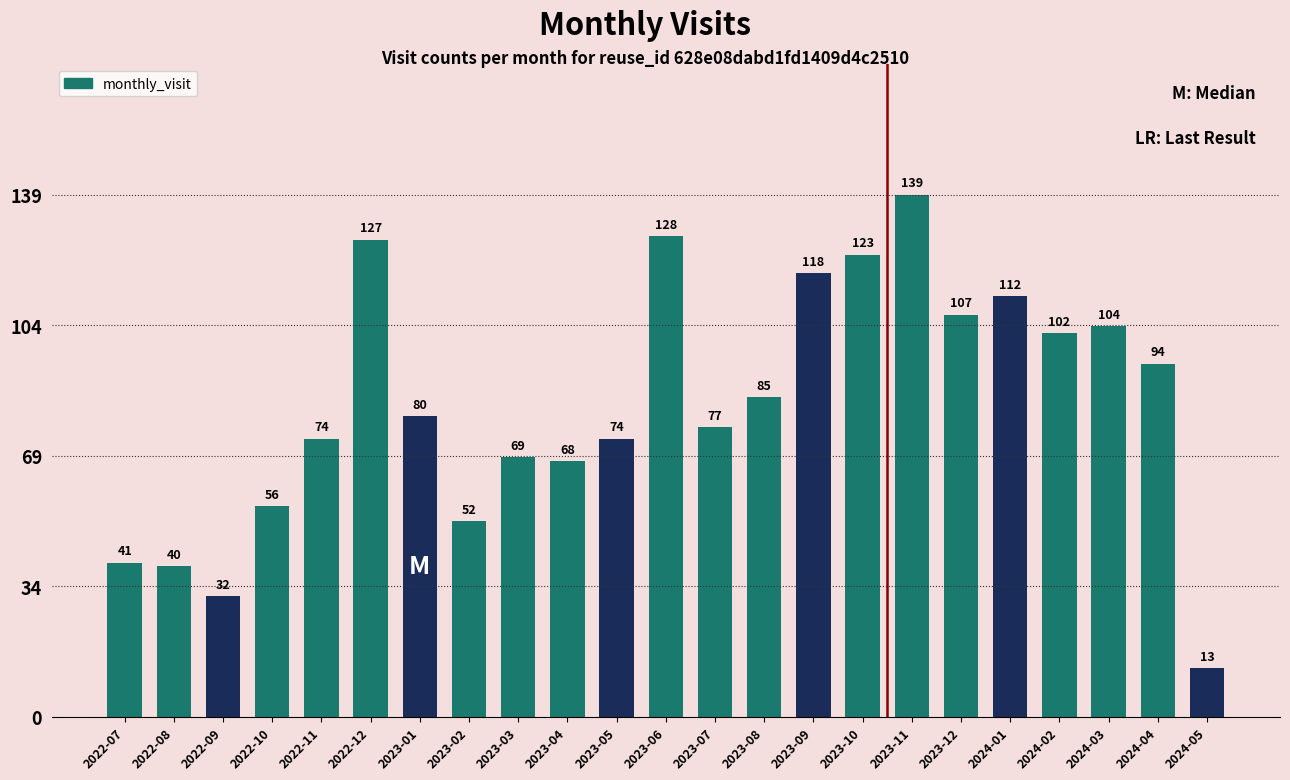

How many values are below 80?

11